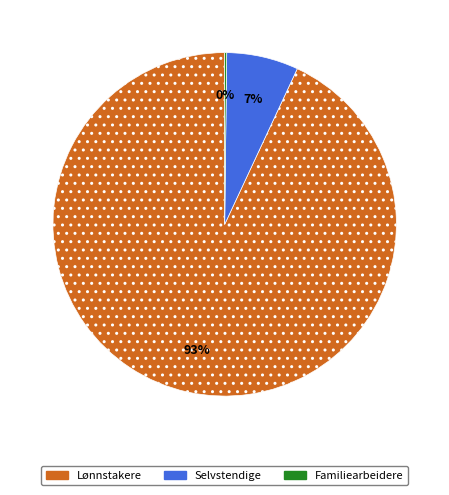

To the nearest percent, what is the difference between the largest and smallest slice percentages?

93%